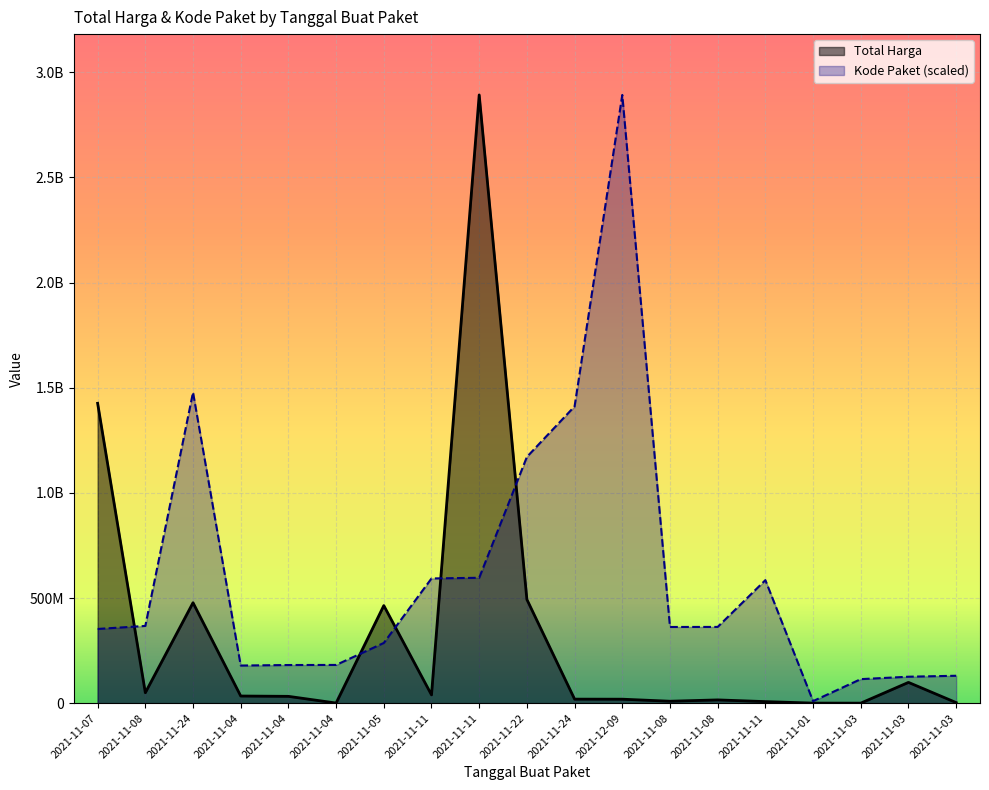

What is the maximum value for Kode Paket?

2892122000.0